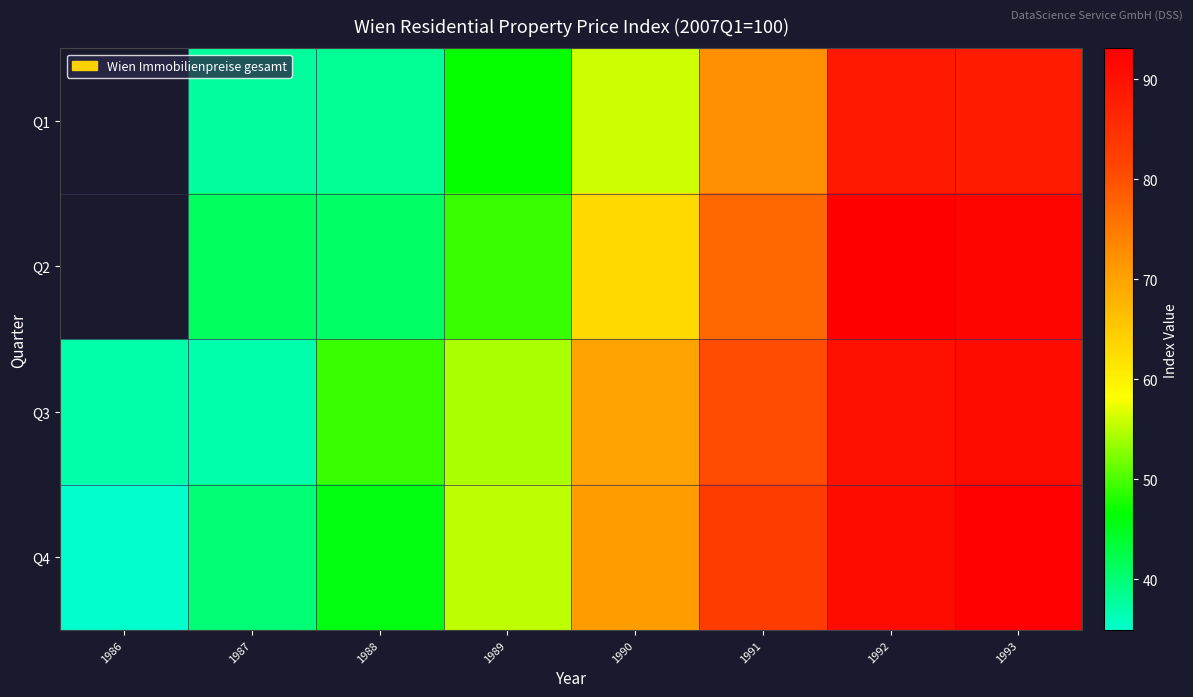

Which label corresponds to the largest value in the chart?

1992